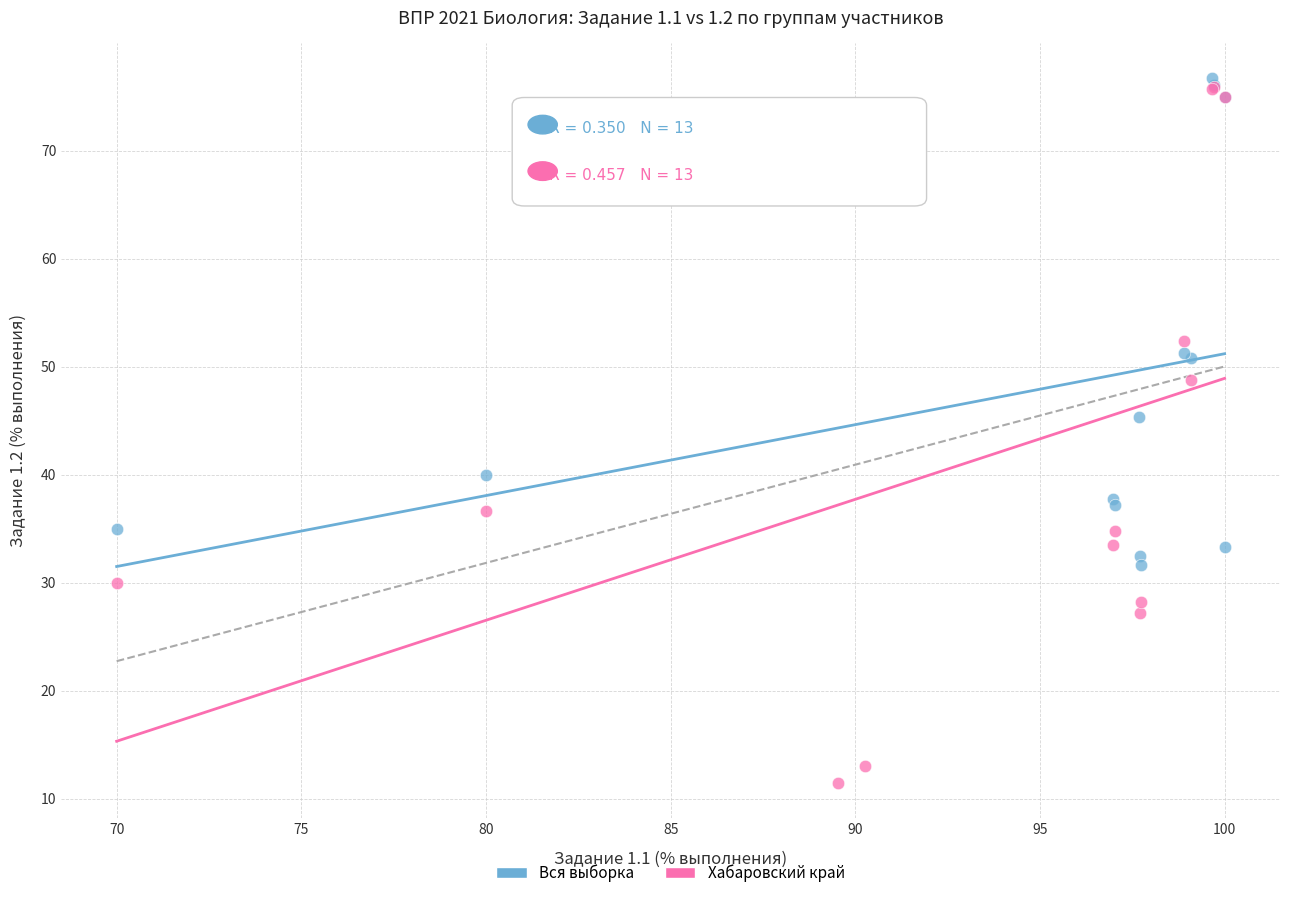

Which series contains the highest Y value?

Вся выборка